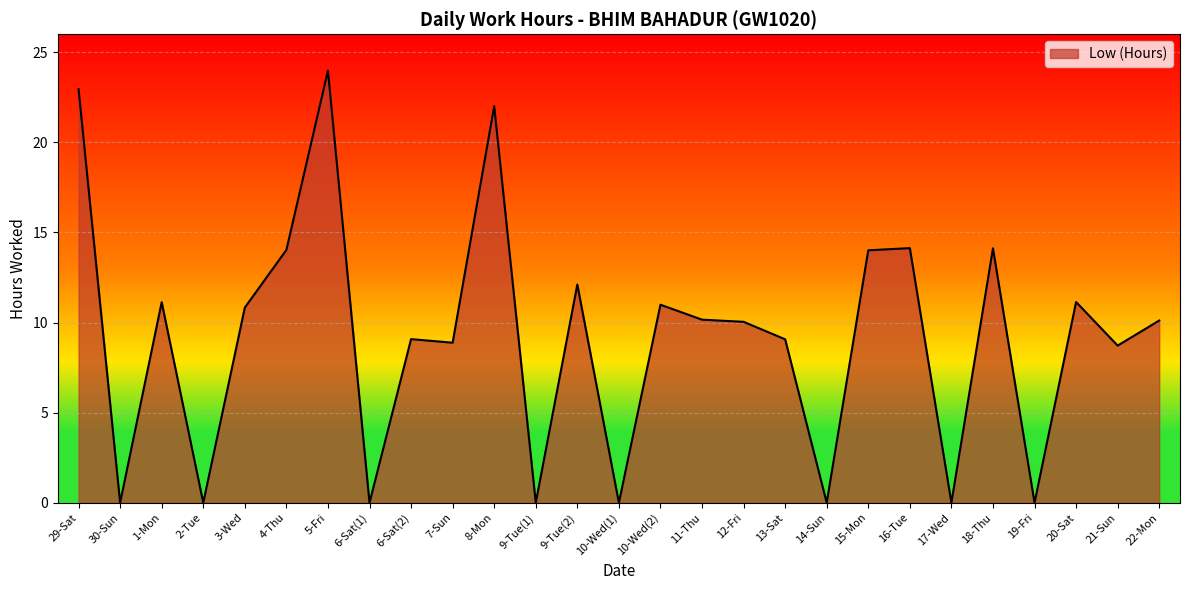

At which category does the data reach its first local valley?

30-Sun